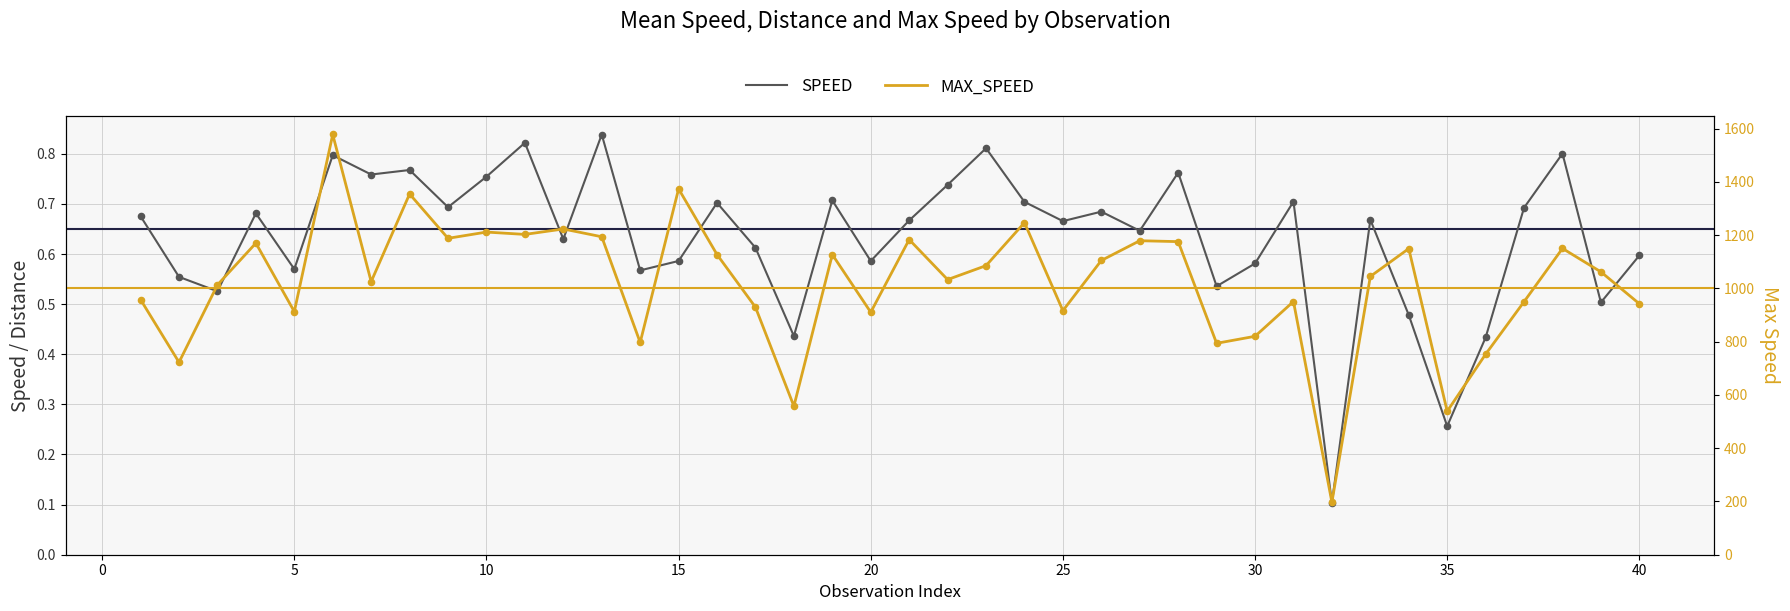

Which series has the widest spread of Y values?

MAX_SPEED